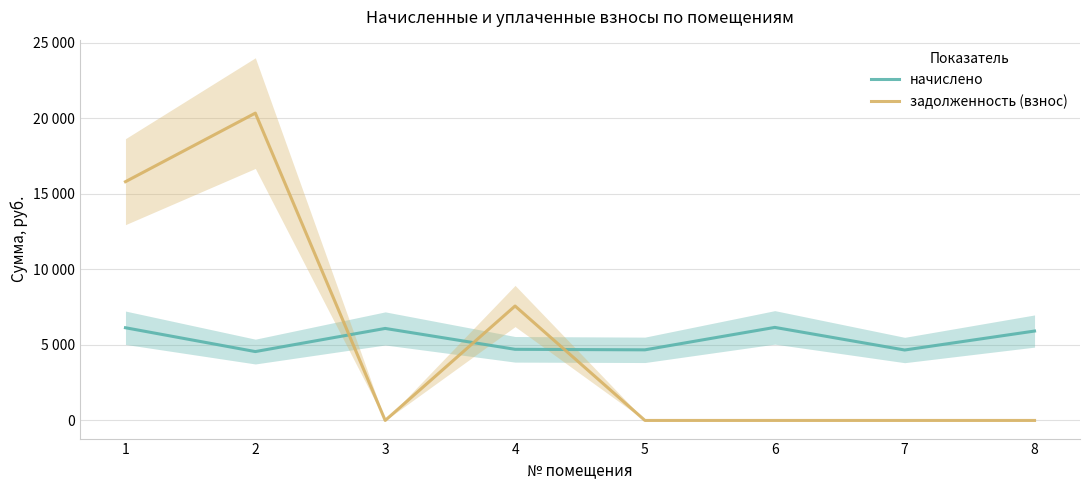

Reading left to right, transcribe all the data shown in this chart.

начислено: 6140.2	4561.9	6094.1	4711.7	4677.1	6163.2	4665.6	5921.3
задолженность (взнос): 15814.1	20355.2	0.0	7579.8	0.0	0.0	0.0	0.0